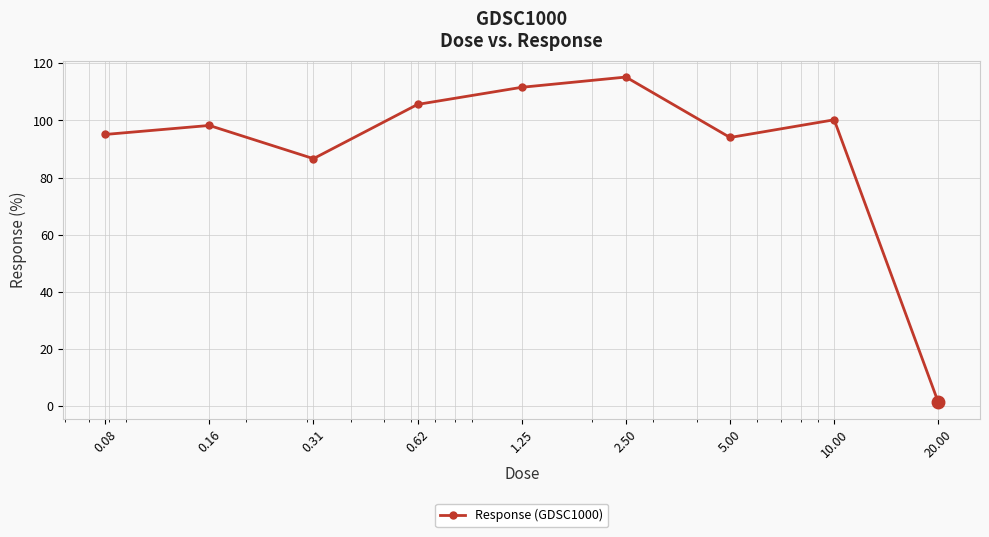

What is the maximum value shown in the chart?

115.2